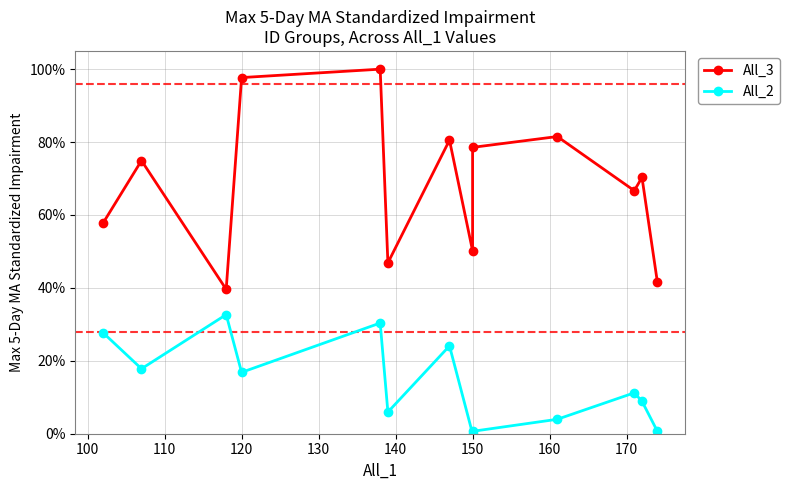

At how many categories does at least one series exceed 0?

13